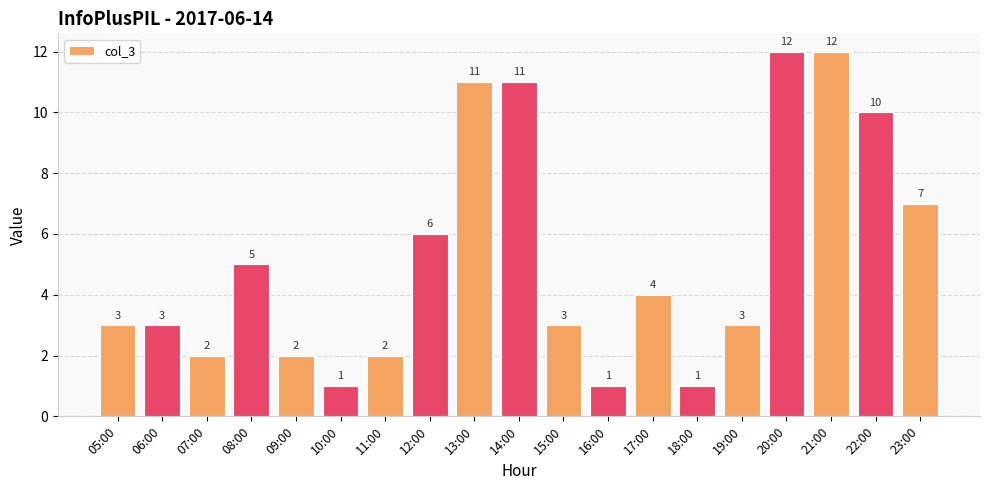

Count the number of categories in the chart.

19